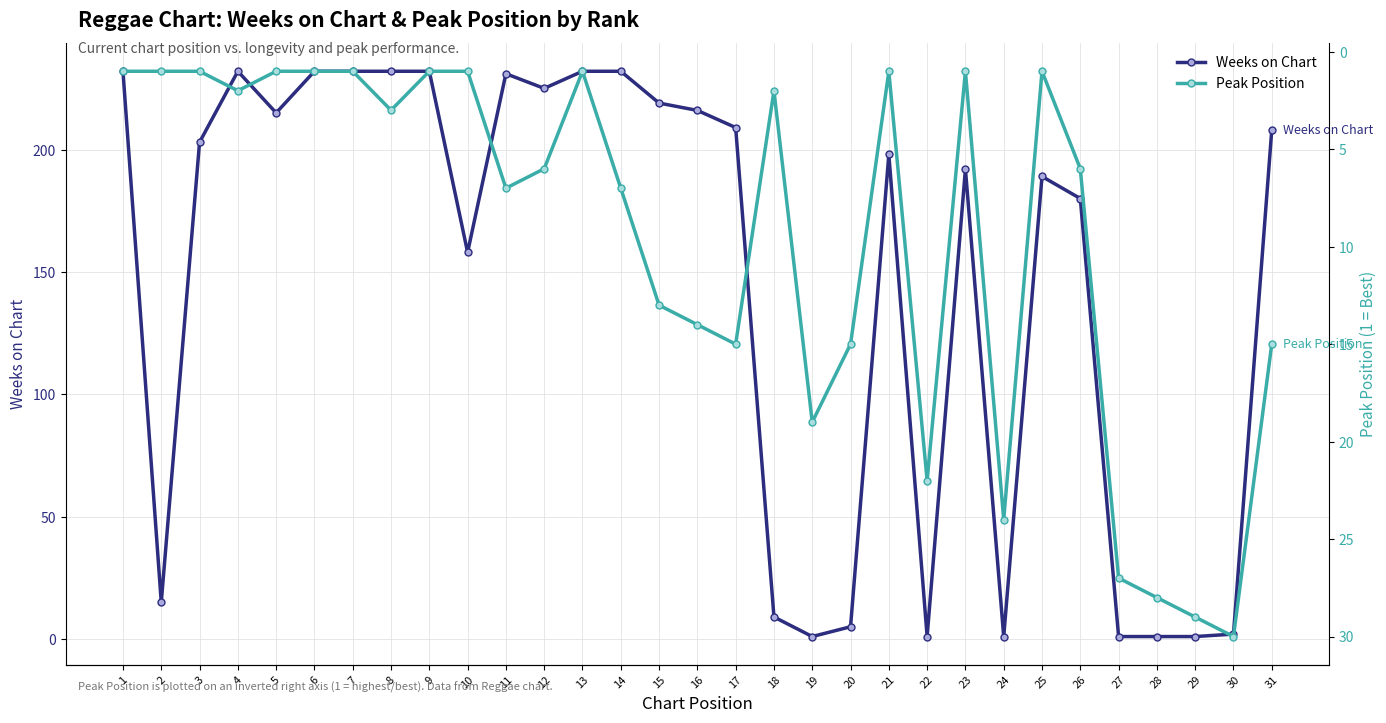

How many lines are shown in the chart?

2